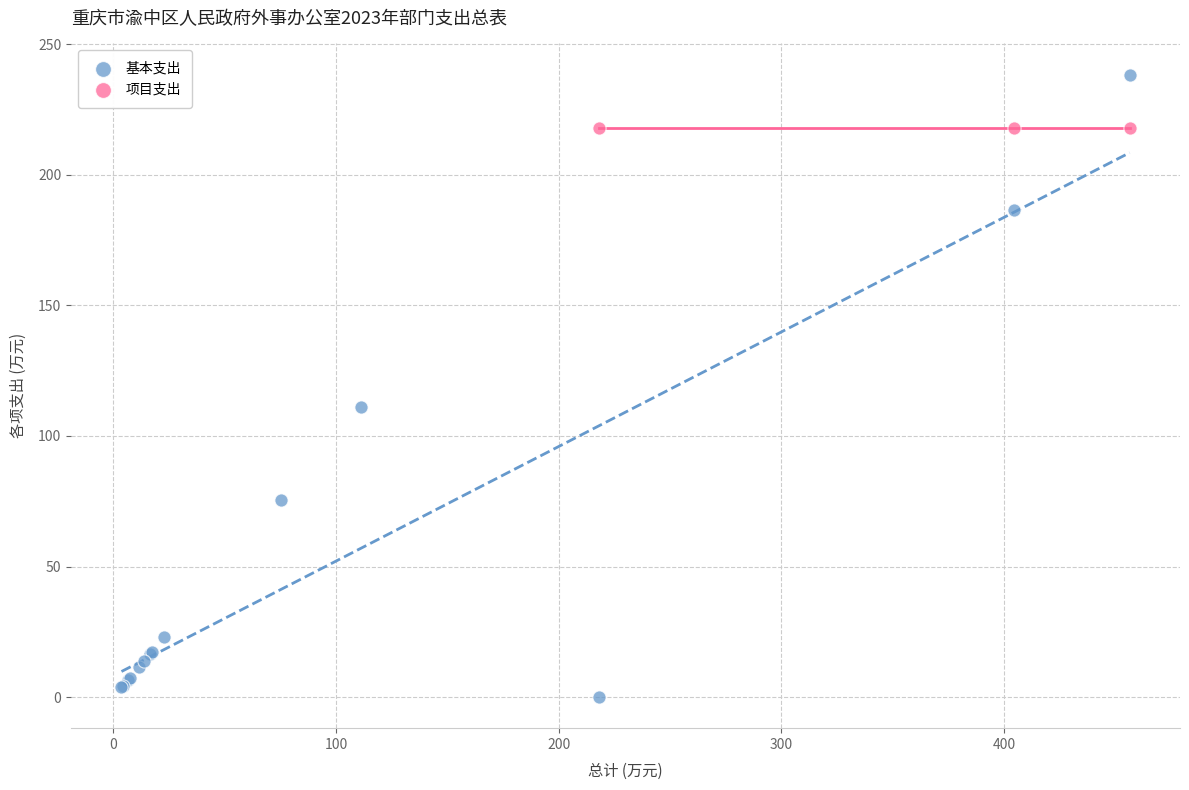

Which series contains the highest Y value?

基本支出